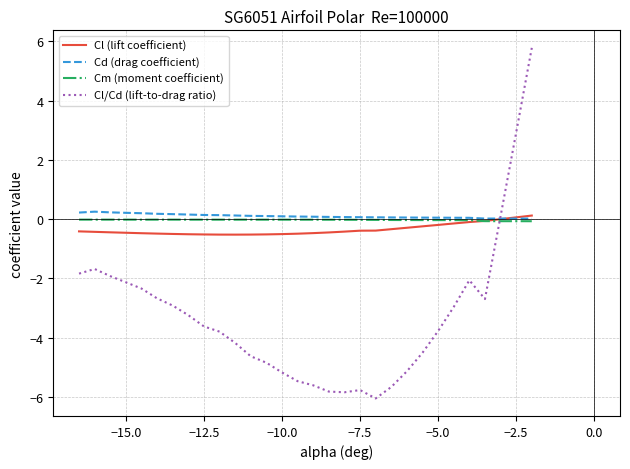

Which series has the largest range (max minus min)?

Cl/Cd (lift-to-drag ratio)